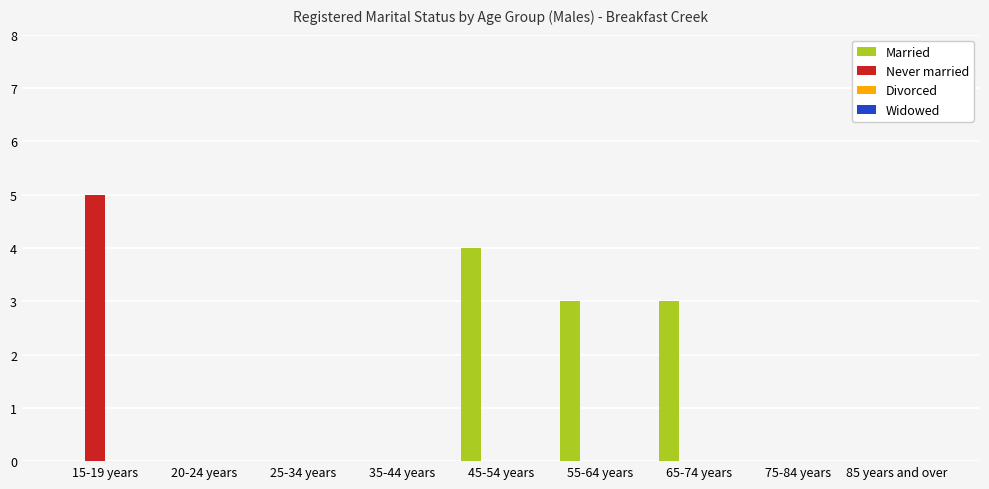

Which series has the largest total across all categories?

Married